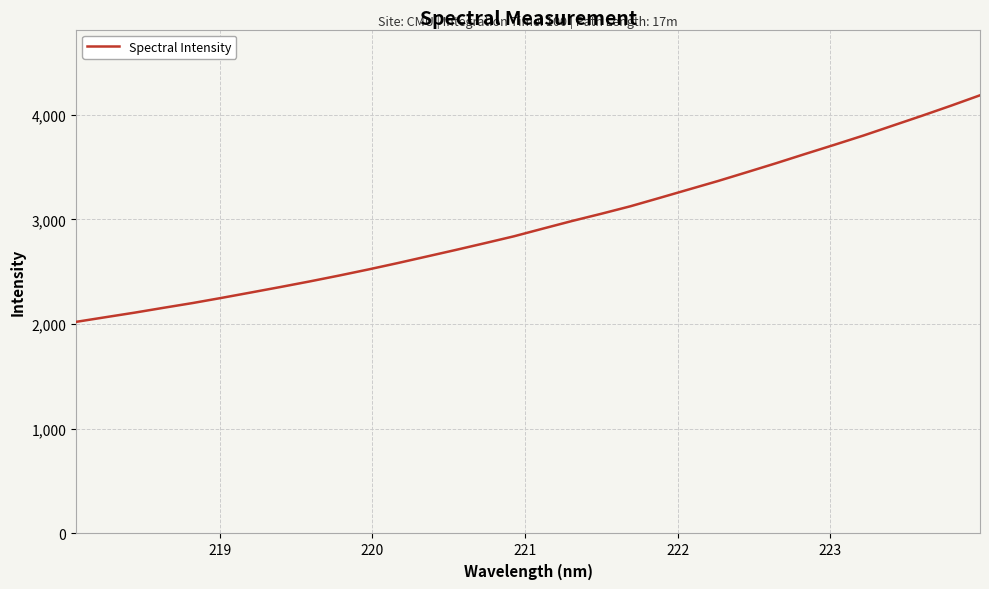

How many lines are shown in the chart?

1